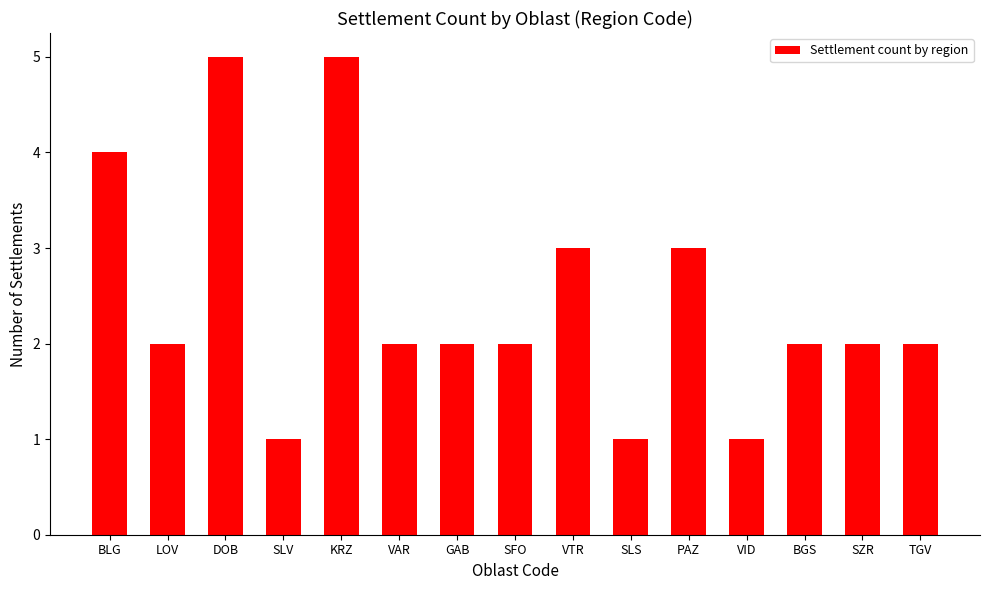

Are the bars horizontal?

No